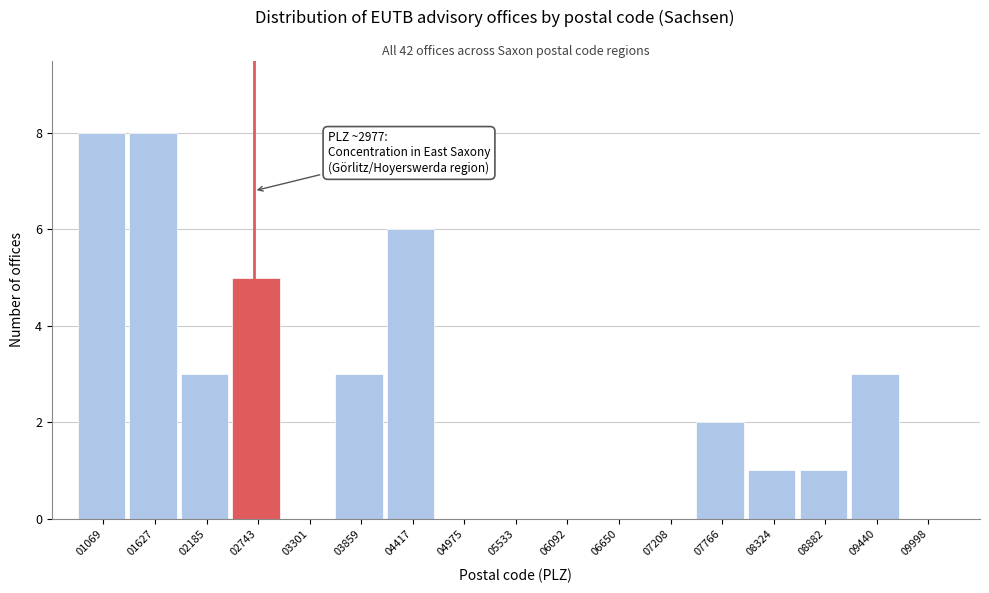

Reading left to right, list all the values displayed in this chart.

01069=8	01627=8	02185=3	02743=5	03301=0	03859=3	04417=6	04975=0	05533=0	06092=0	06650=0	07208=0	07766=2	08324=1	08882=1	09440=3	09998=0